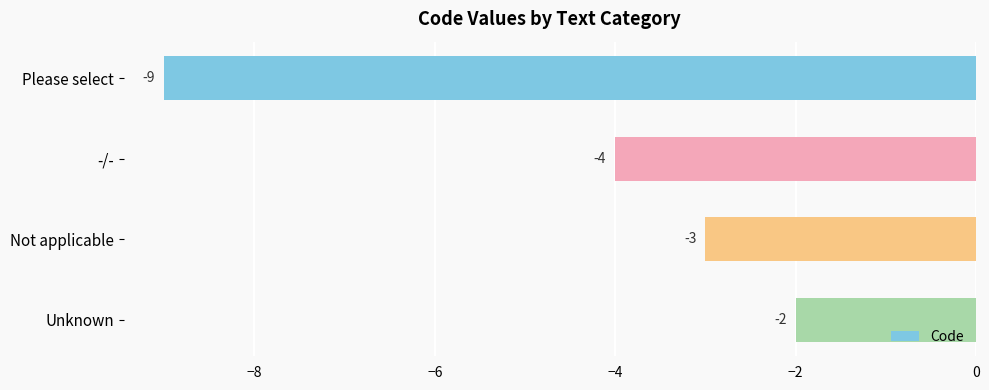

The value at -/- is -7. True or false?

False